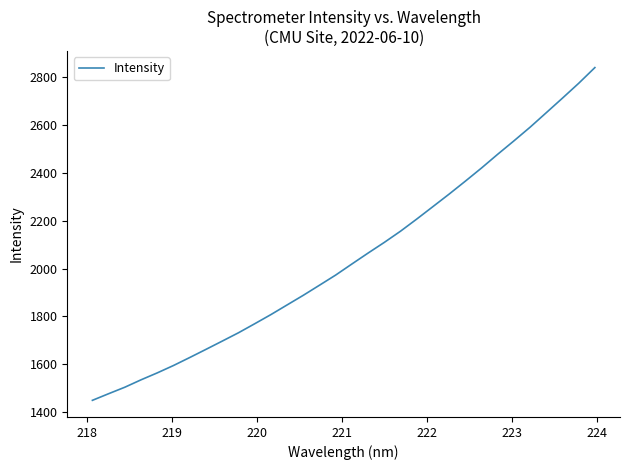

What is the maximum value shown in the chart?

2839.1